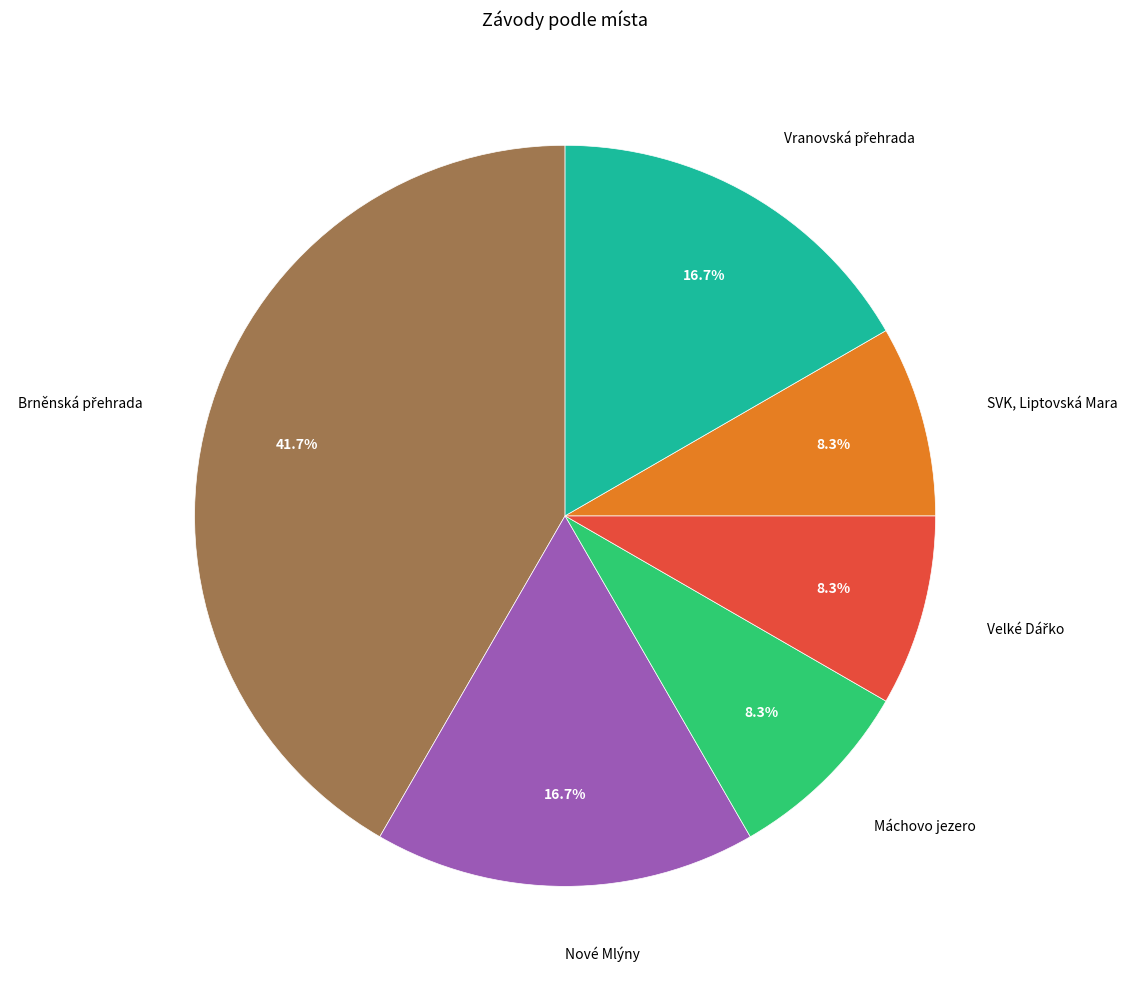

Combined, do SVK, Liptovská Mara and Máchovo jezero account for over 50%?

No